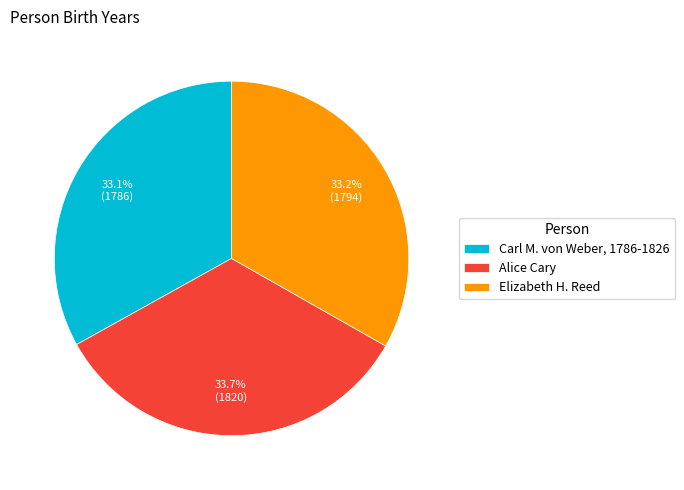

Is Elizabeth H. Reed the majority of the pie?

No